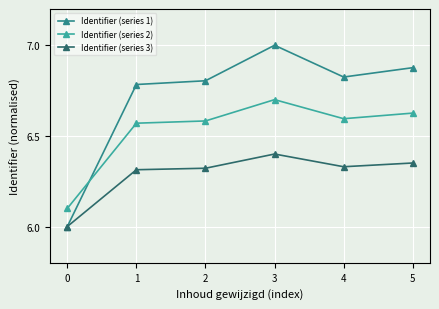

What is the difference between the highest and lowest values at 5?

0.5